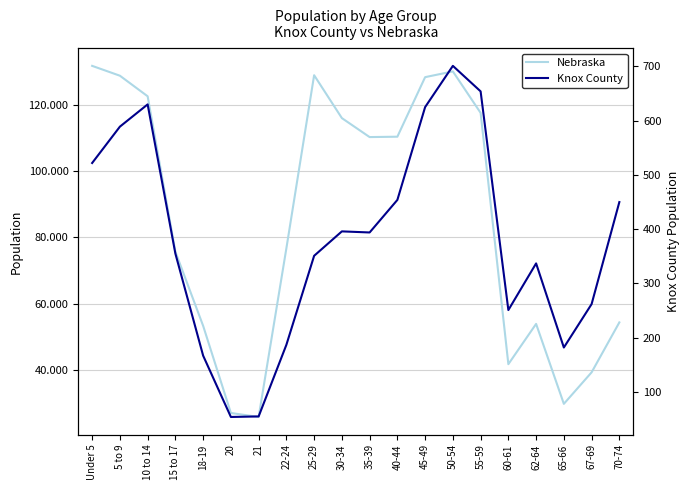

The Nebraska series shows 17429 at 65-66. True or false?

False